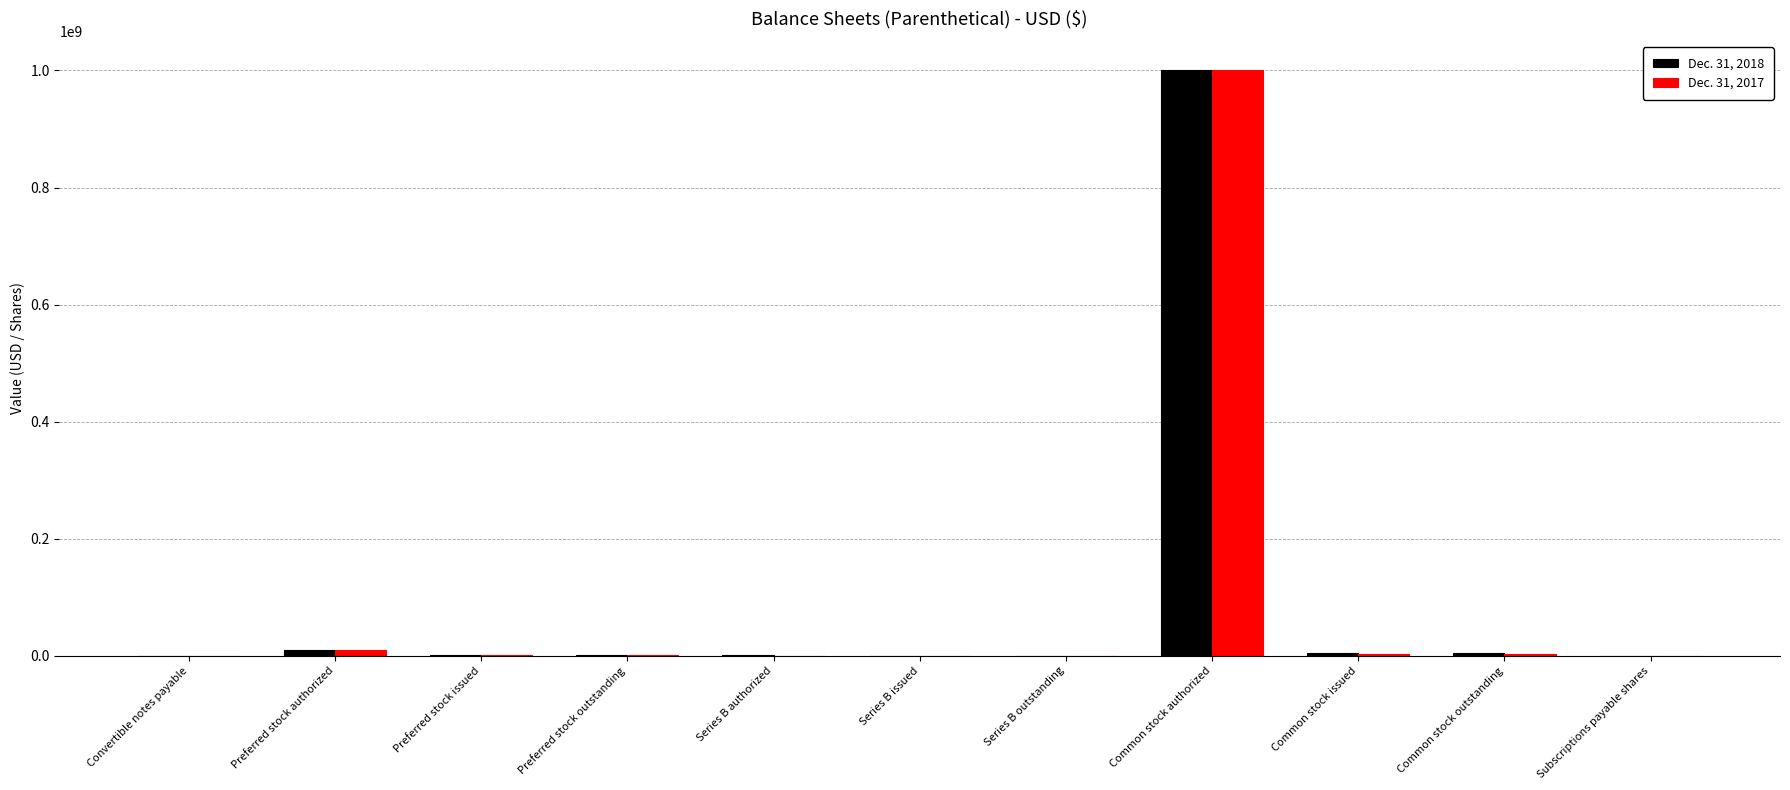

What is the sum of all Dec. 31, 2017 values?

1019387439